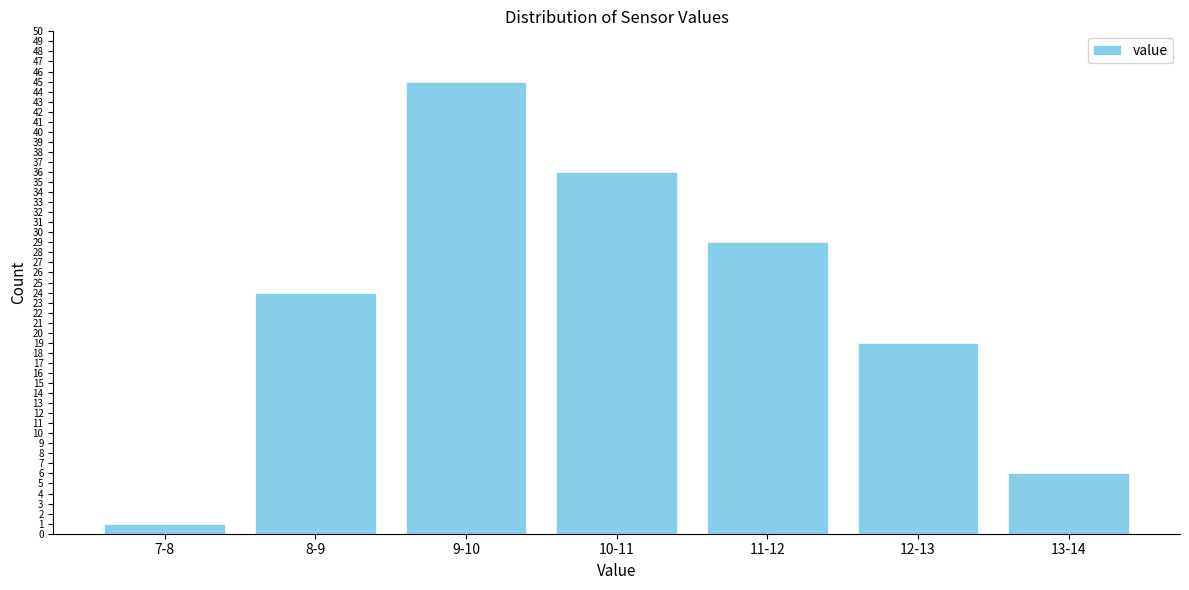

Reading left to right, extract all data points from this chart.

1	24	45	36	29	19	6